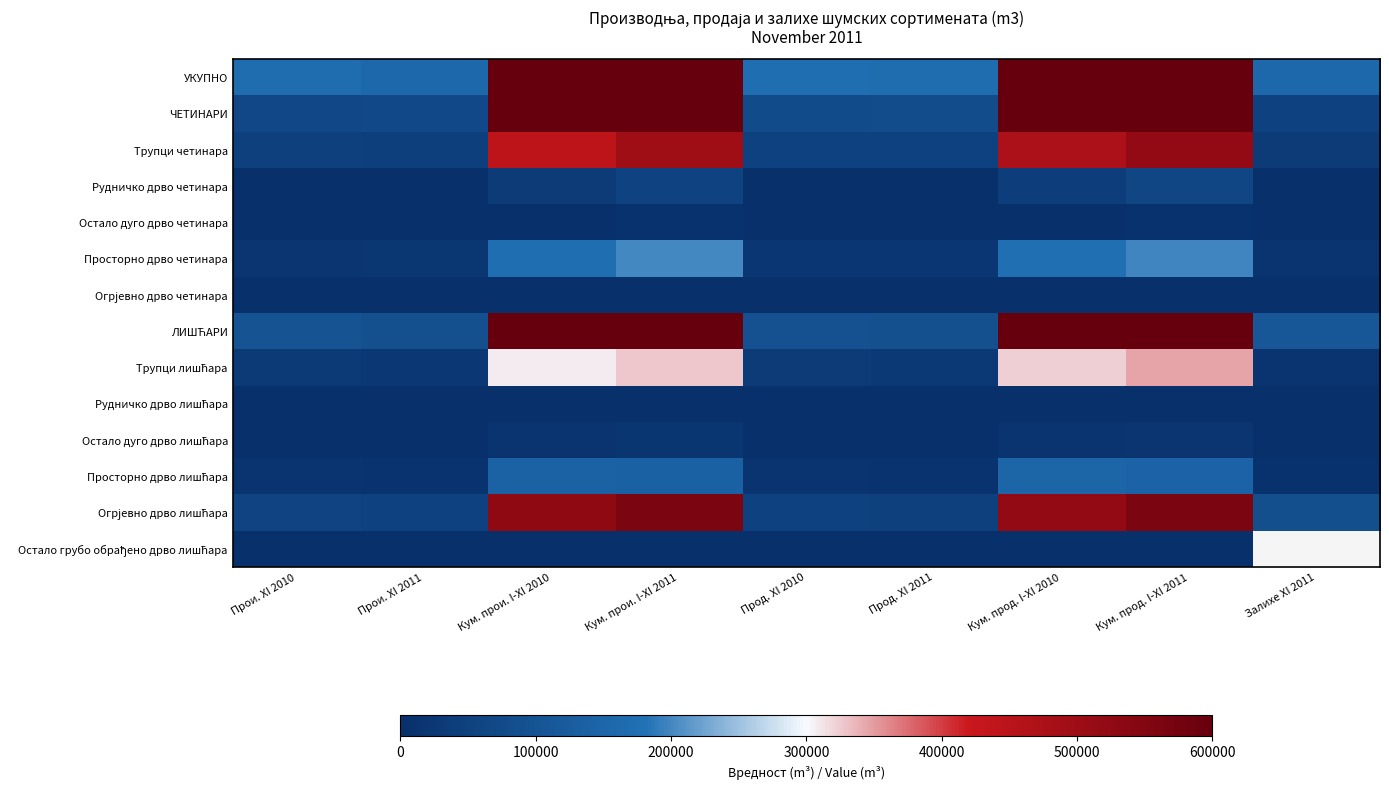

Which series has the widest spread of values?

УКУПНО